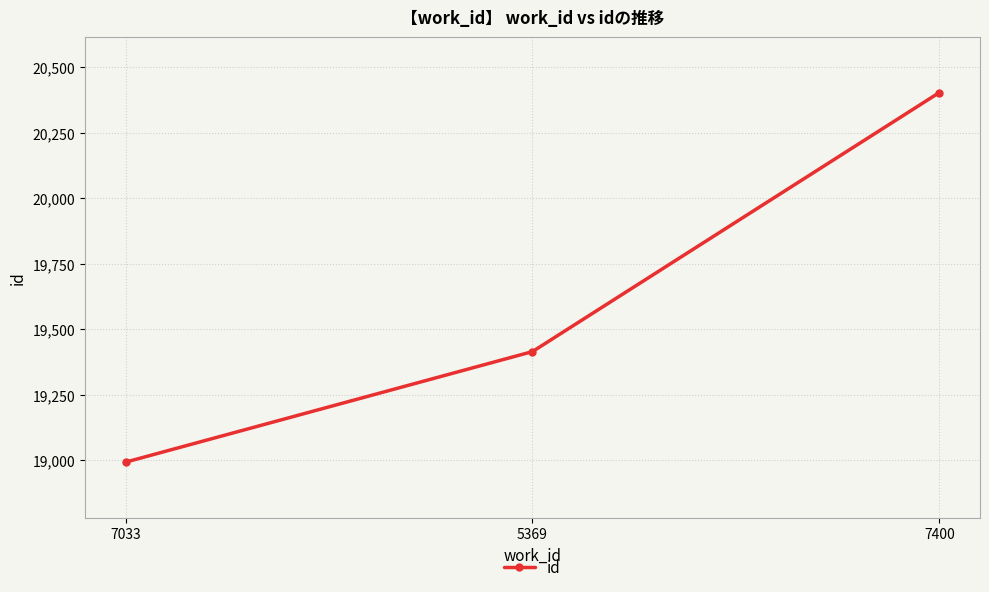

What is the difference between the values at 5369 and 7033?

422